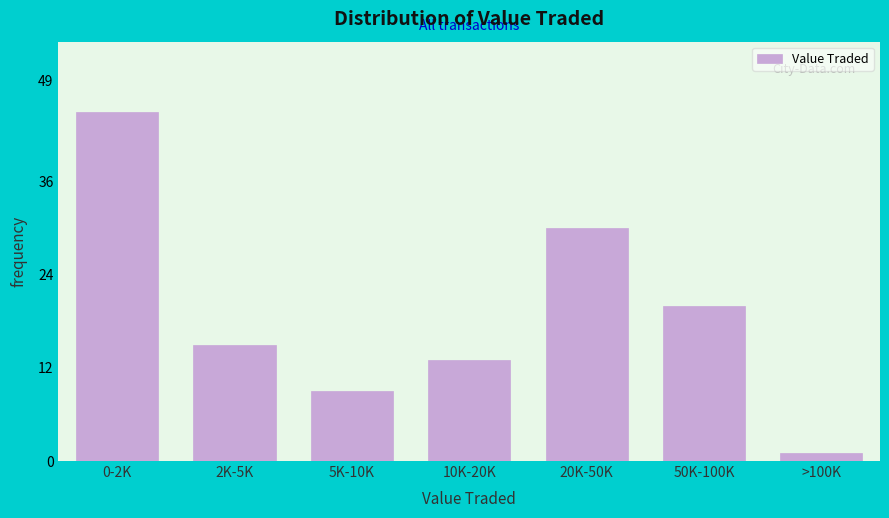

Reading right to left, transcribe all the data shown in this chart.

>100K=1	50K-100K=20	20K-50K=30	10K-20K=13	5K-10K=9	2K-5K=15	0-2K=45